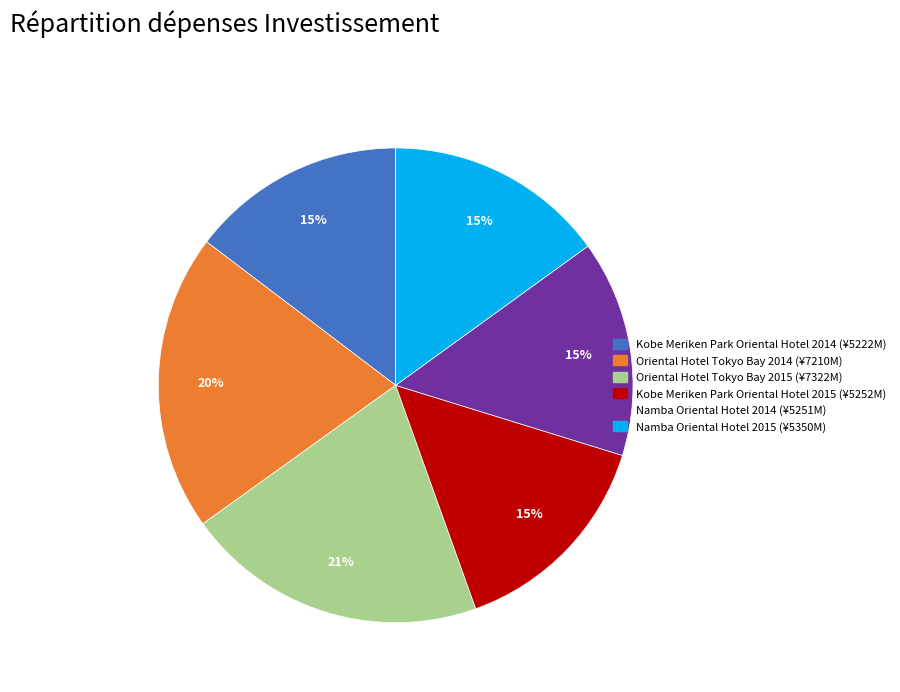

To the nearest percent, what is the average slice percentage?

17%